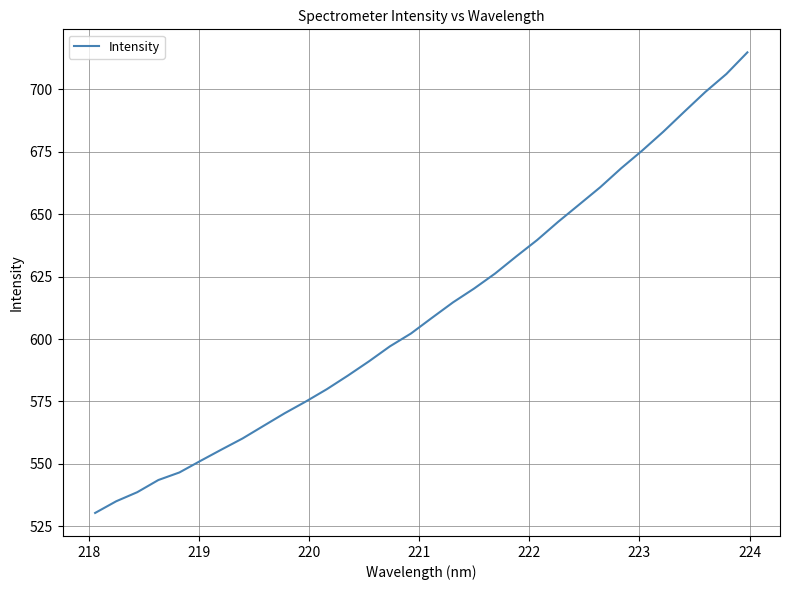

What is the greatest value displayed?

714.8